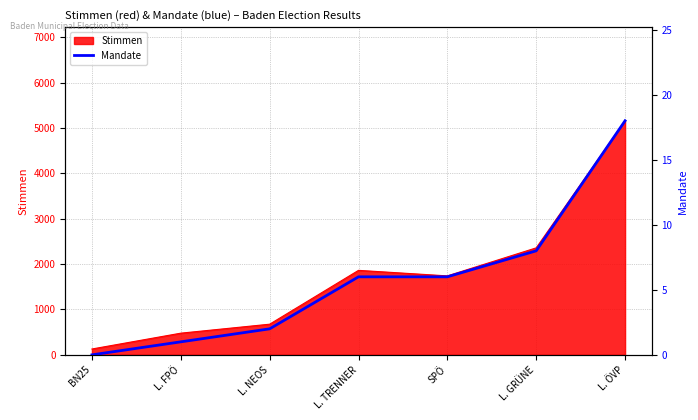

Rank the categories by value from highest to lowest.

L. ÖVP, L. GRÜNE, L. TRENNER, SPÖ, L. NEOS, L. FPÖ, BN25